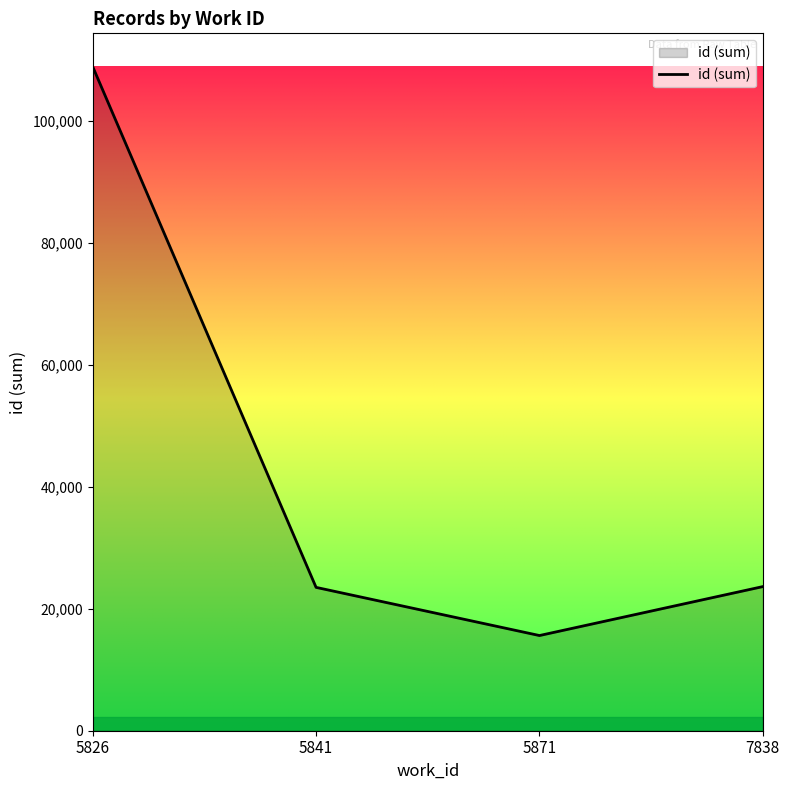

How many distinct data groups are displayed?

1